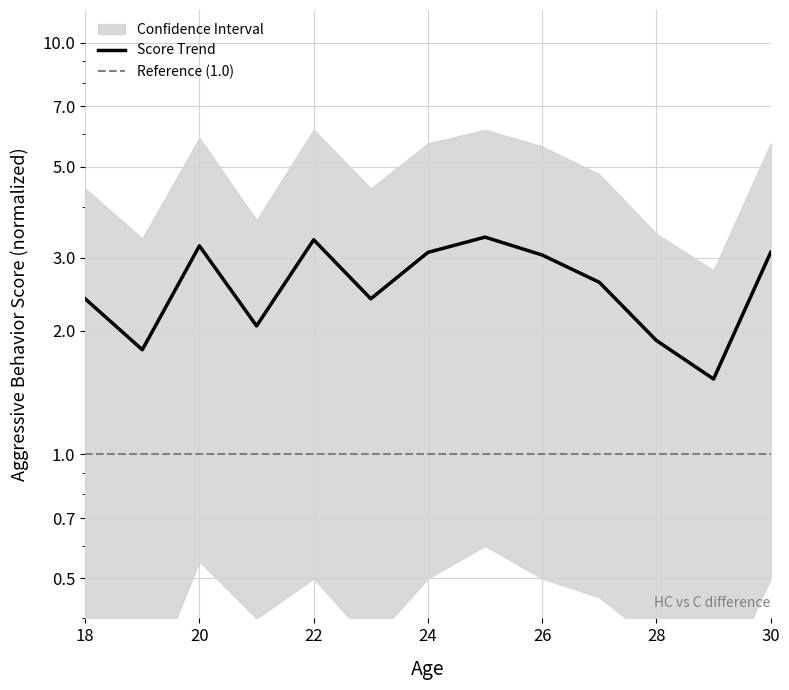

True or false: Reference (1.0) and Score Trend intersect in this chart.

False